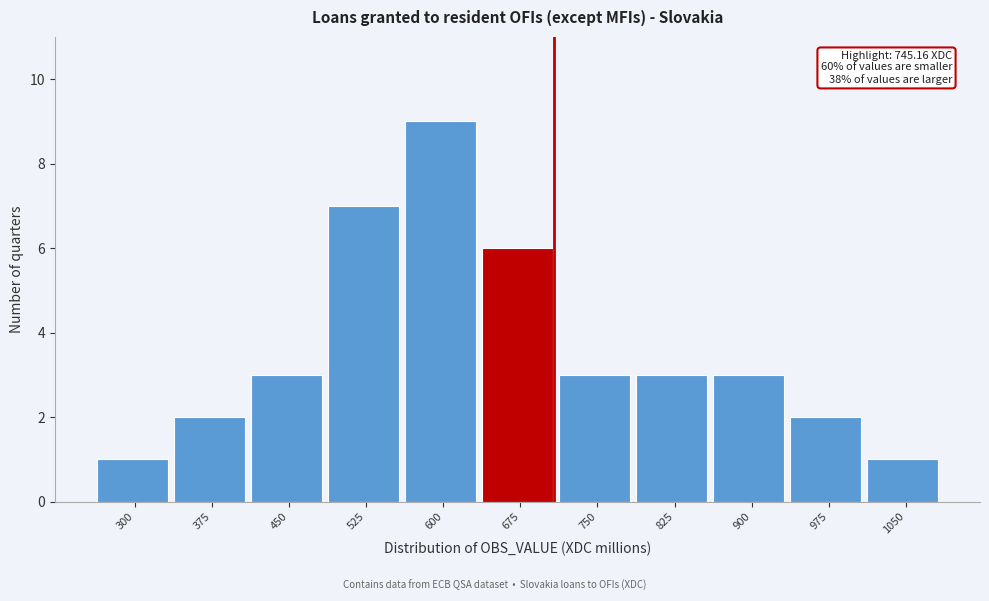

Reading right to left, transcribe all the data shown in this chart.

1	2	3	3	3	6	9	7	3	2	1